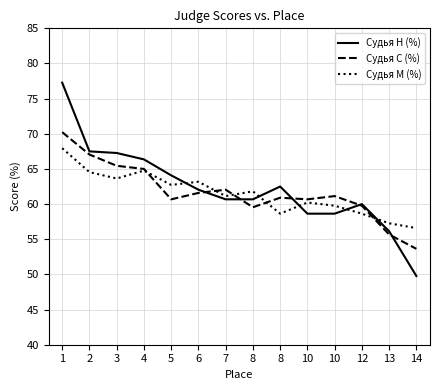

Rank the series by their average value, from highest to lowest.

Судья Н (%), Судья С (%), Судья М (%)